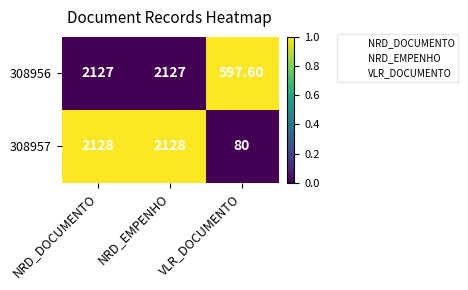

Where is 308956 nearest to the value 1362?

VLR_DOCUMENTO